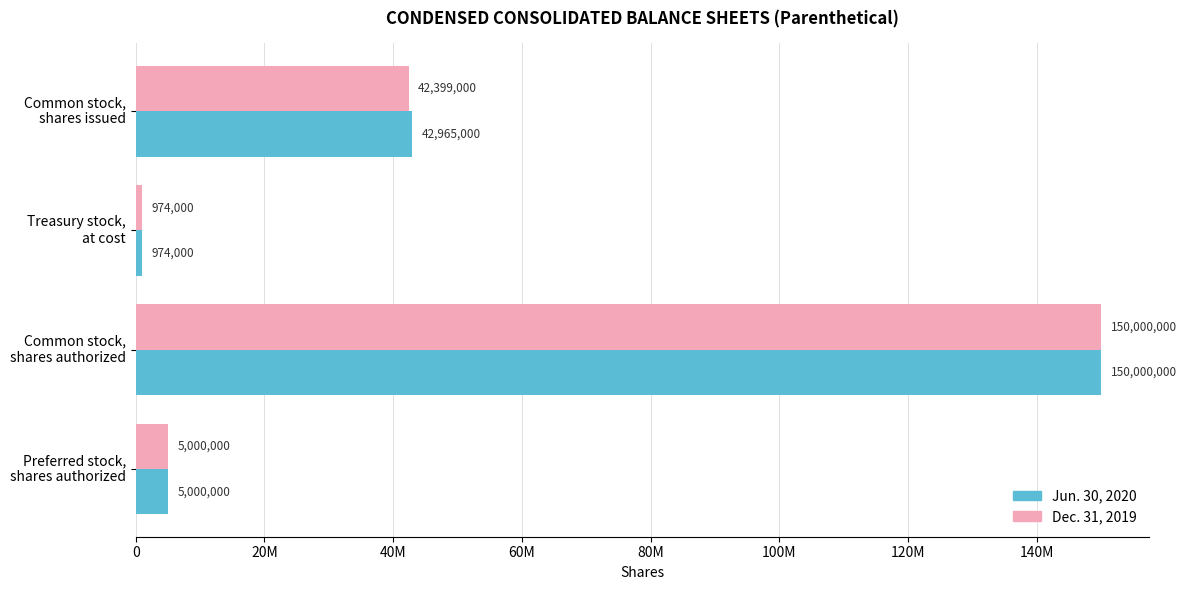

What are all the series names shown in the legend?

Jun. 30, 2020, Dec. 31, 2019